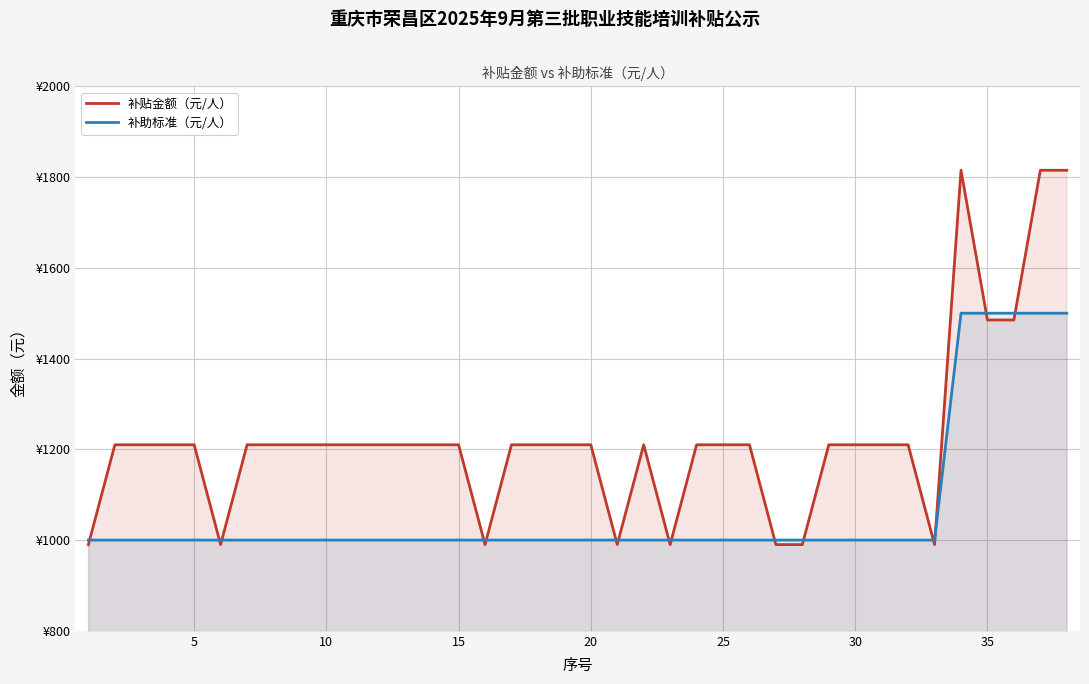

Reading right to left, transcribe all the data shown in this chart.

补贴金额（元/人）: 1815	1815	1485	1485	1815	990	1210	1210	1210	1210	990	990	1210	1210	1210	990	1210	990	1210	1210	1210	1210	990	1210	1210	1210	1210	1210	1210	1210	1210	1210	990	1210	1210	1210	1210	990
补助标准（元/人）: 1500	1500	1500	1500	1500	1000	1000	1000	1000	1000	1000	1000	1000	1000	1000	1000	1000	1000	1000	1000	1000	1000	1000	1000	1000	1000	1000	1000	1000	1000	1000	1000	1000	1000	1000	1000	1000	1000